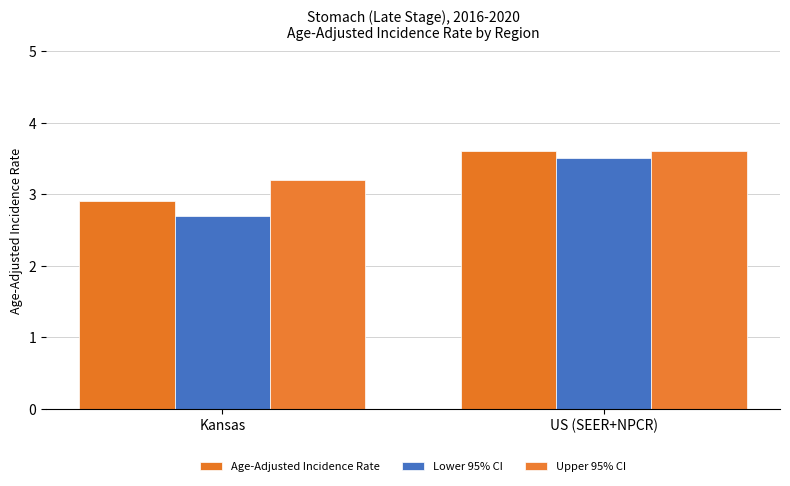

At which label is Upper 95% CI closest to 3?

Kansas